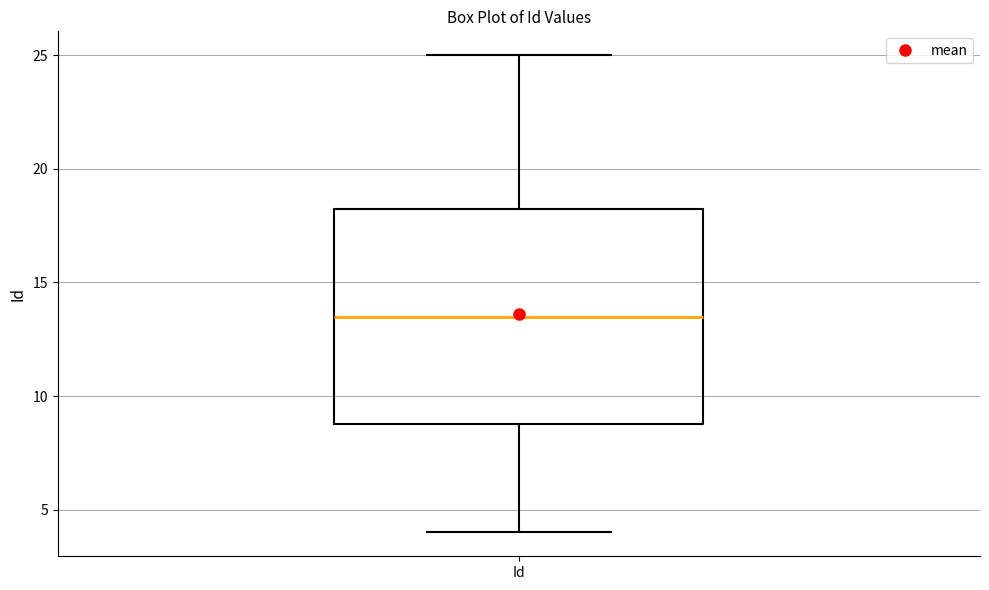

Where does the lower whisker of the box for Id end on the y-axis? The values are not printed on the chart, so give them approximately, as read against the axis.

4.0